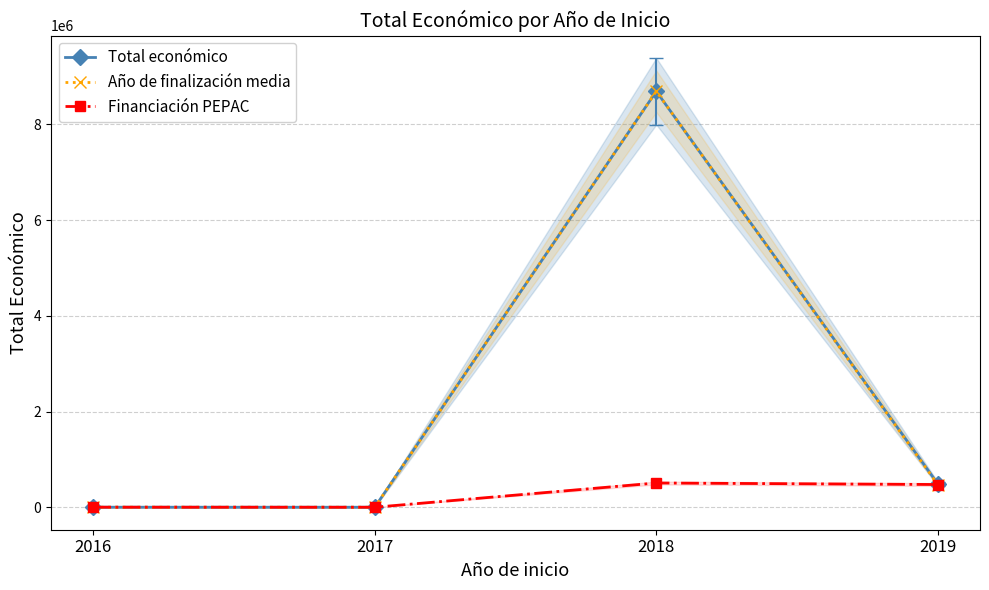

Which series has the widest spread of values?

Total económico